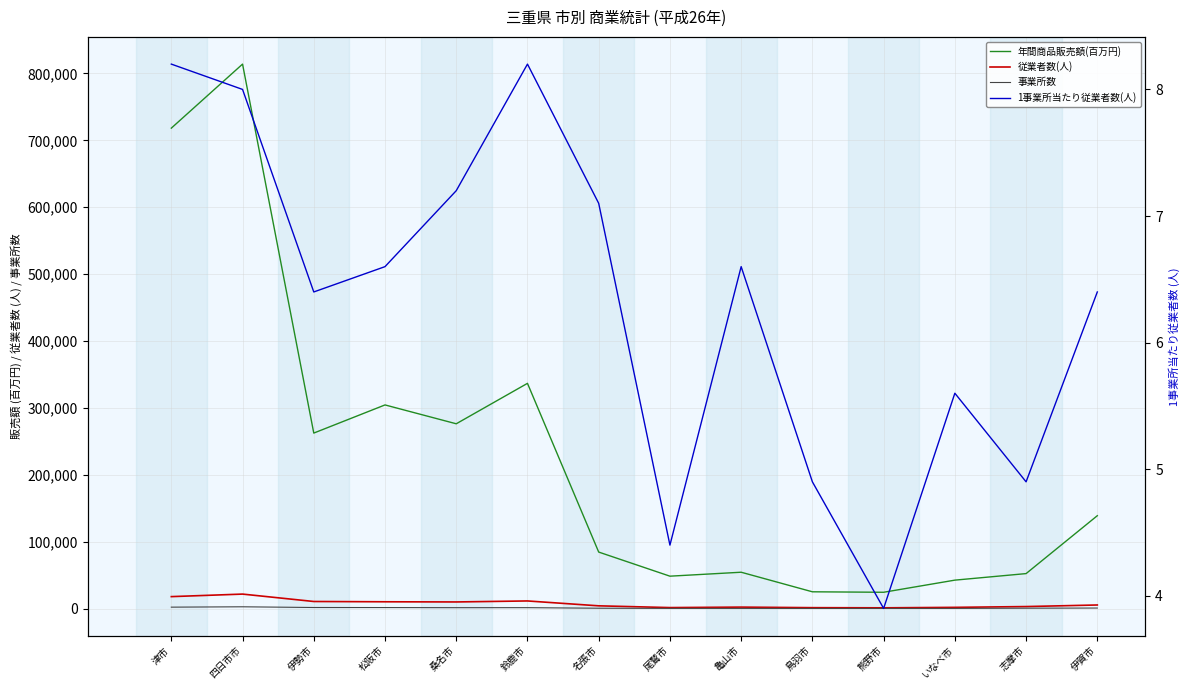

At which category does 事業所数 reach its first local peak?

四日市市